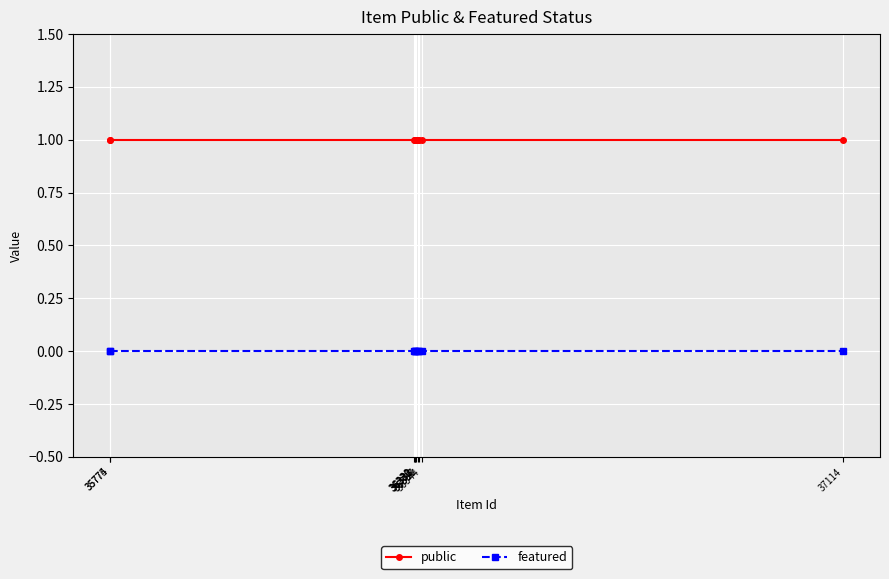

Which series has the largest total across all categories?

public